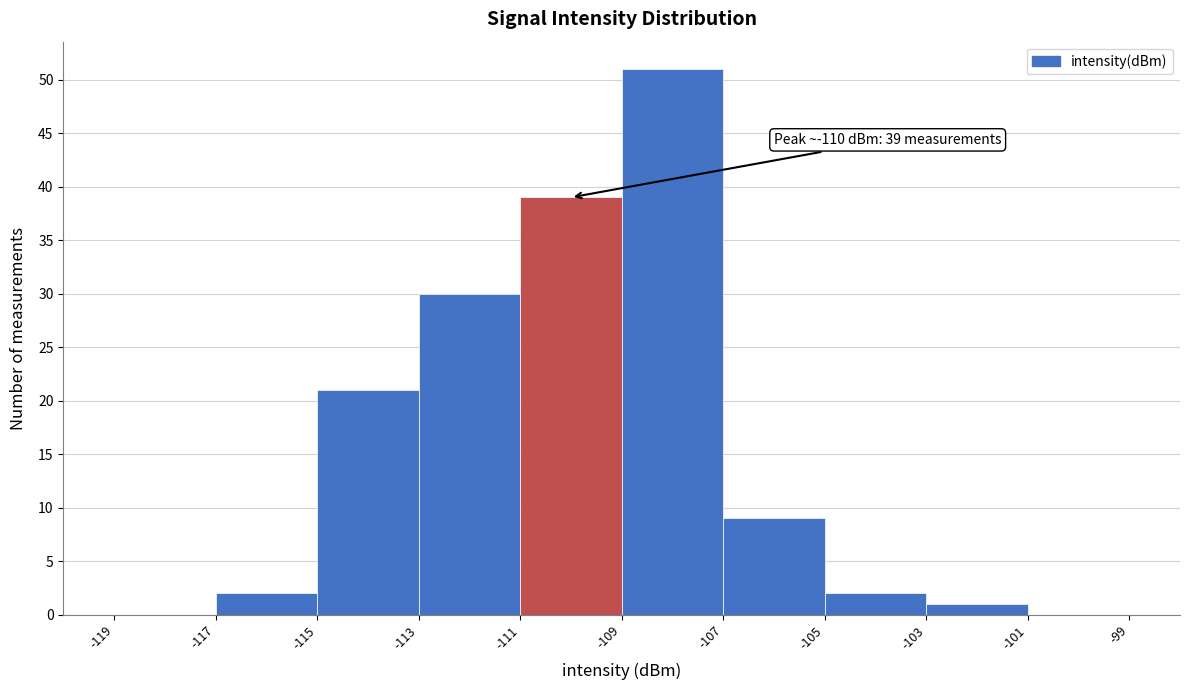

Over which range of the x-axis is the bar tallest?

-109 to -107